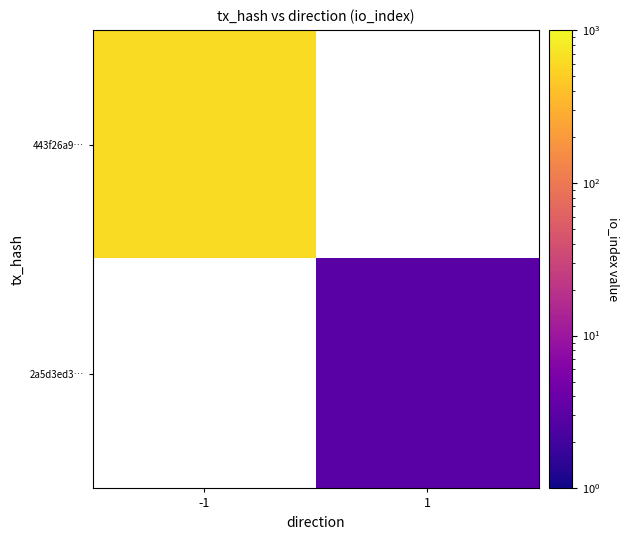

Between 1 and -1, which is larger?

-1